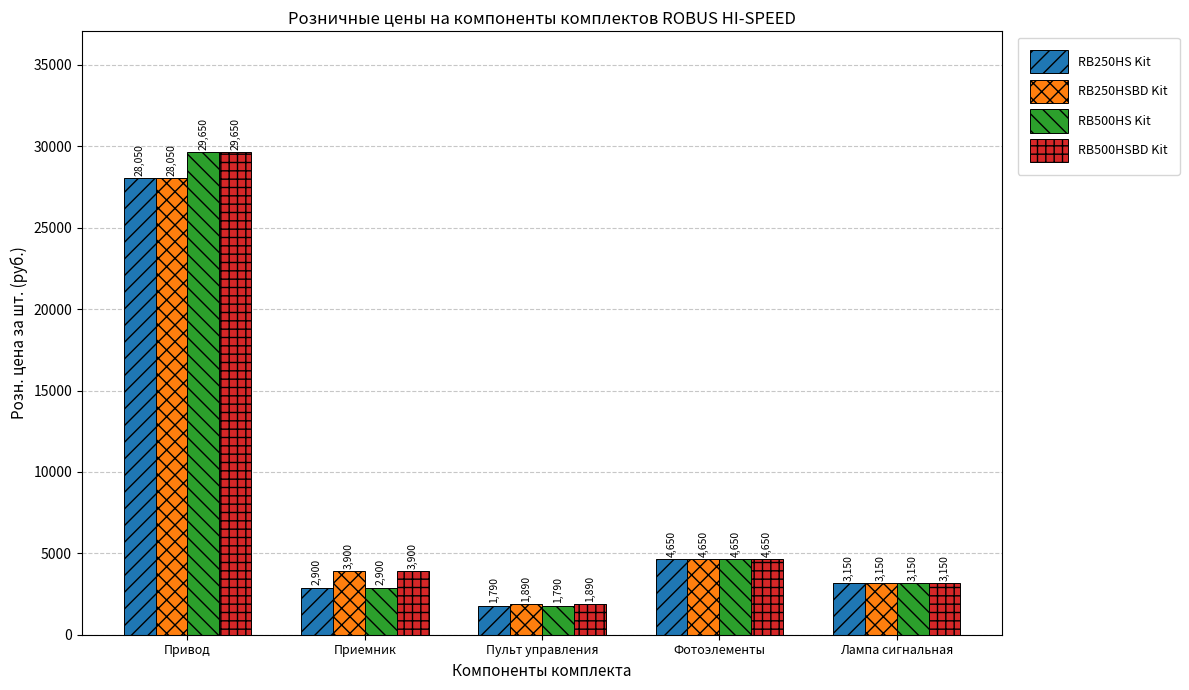

List the series in order of their overall mean, lowest first.

RB250HS Kit, RB250HSBD Kit, RB500HS Kit, RB500HSBD Kit